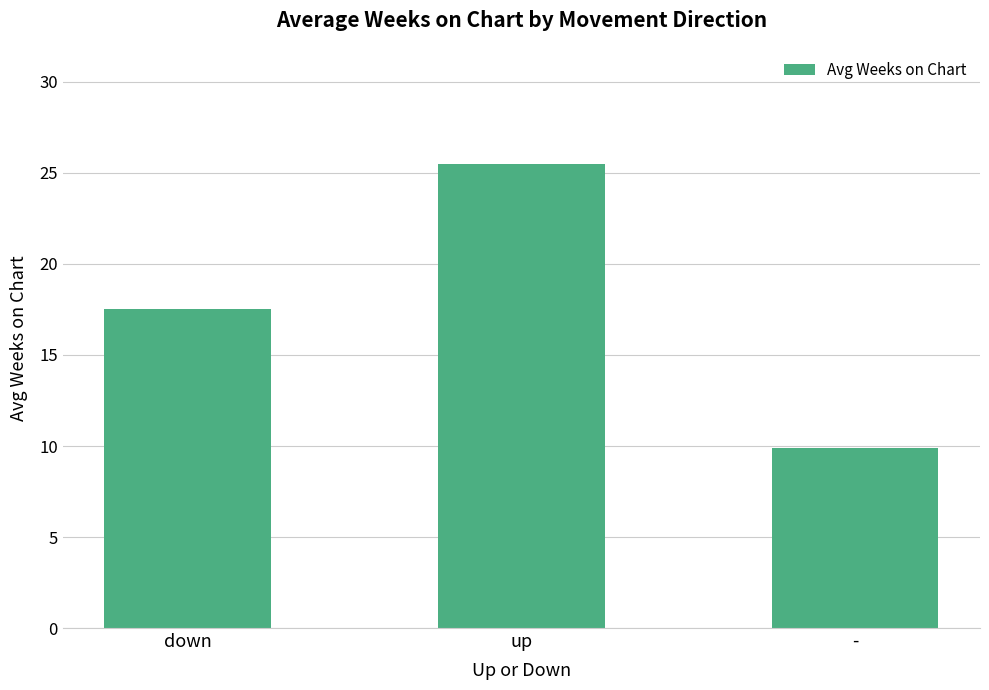

The chart shows a value of 17.5 at down. True or false?

True